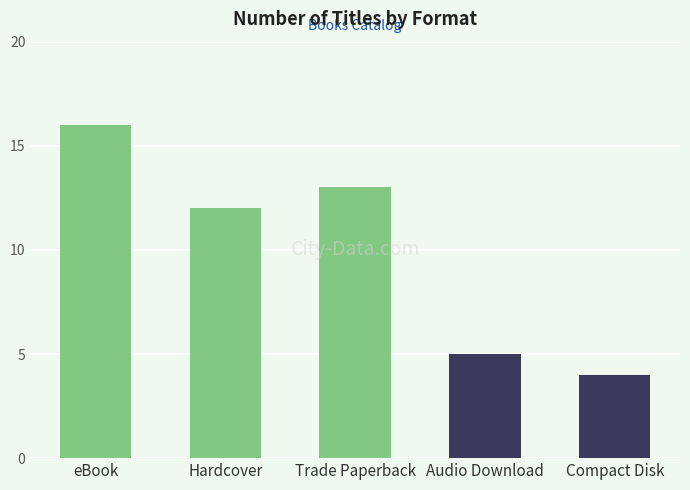

How many series are shown in this chart?

1